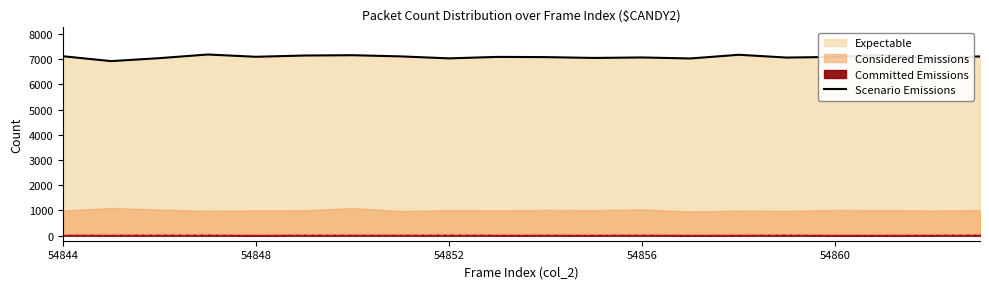

What is the average value?

7086